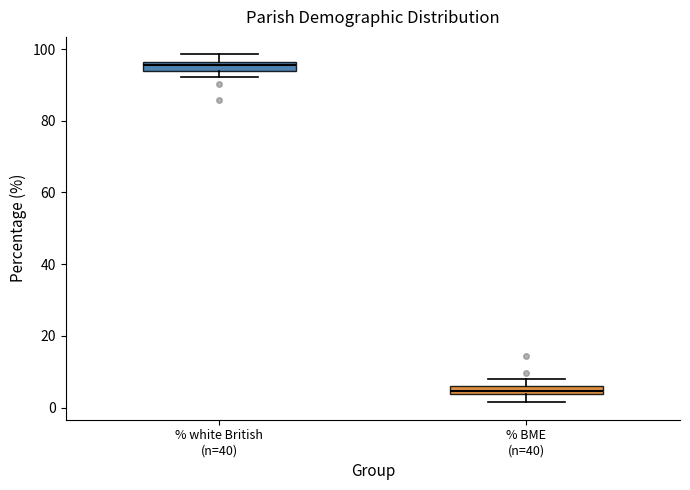

Where is the upper edge of the box for % BME (n=40) on the y-axis? The values are not printed on the chart, so give them approximately, as read against the axis.

6